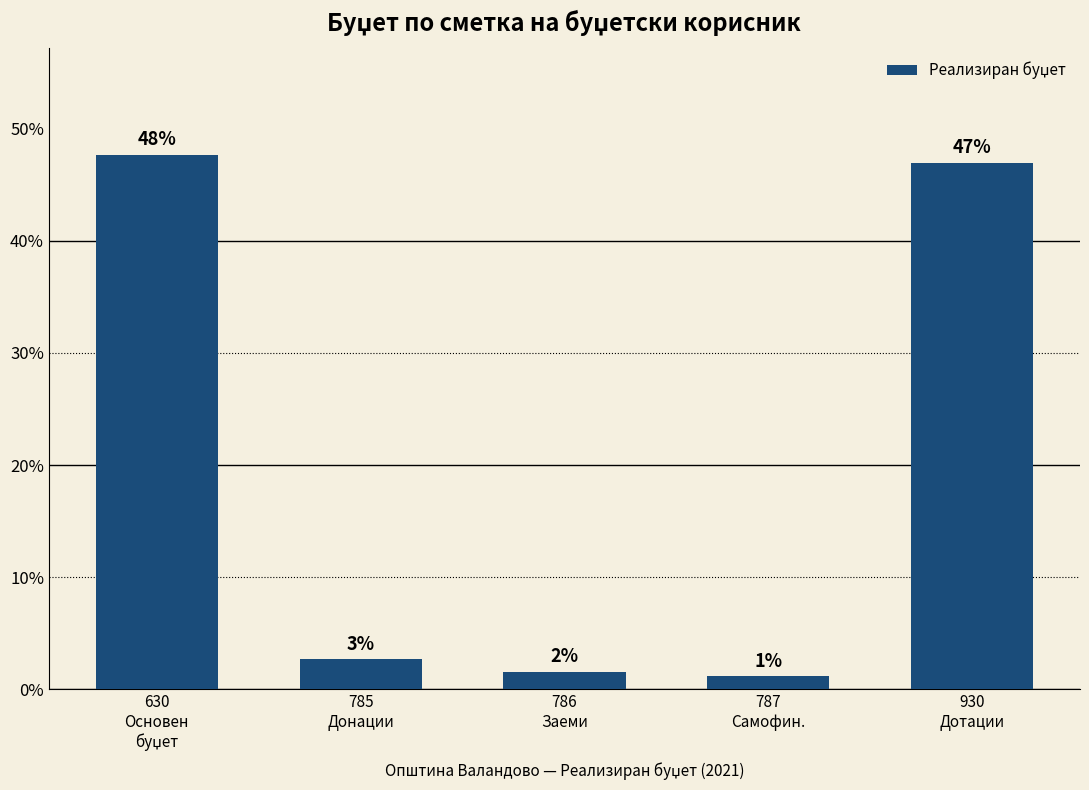

Does the chart contain any negative values?

No